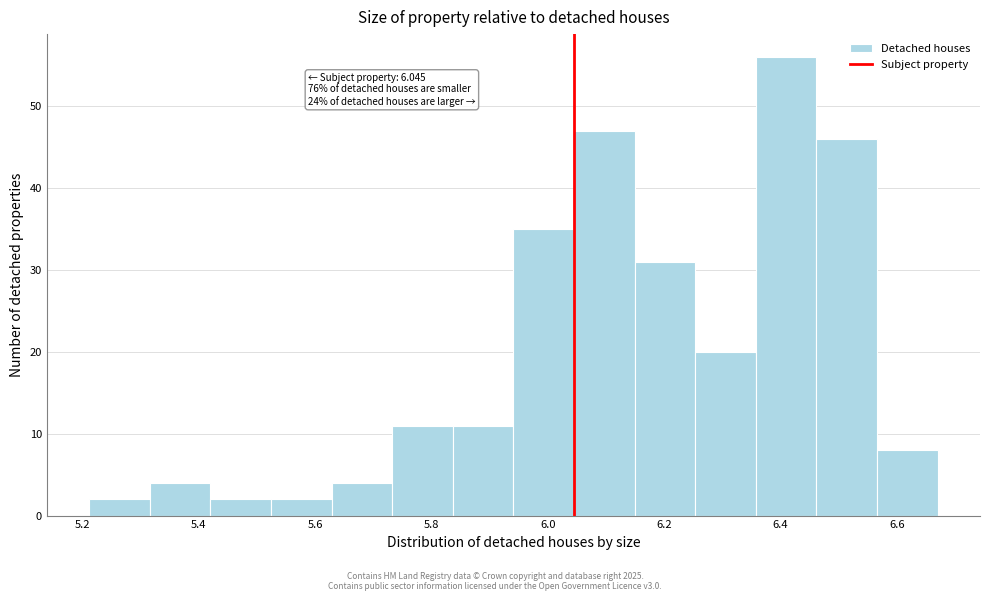

Which range on the x-axis has the tallest bar?

6.36 to 6.46